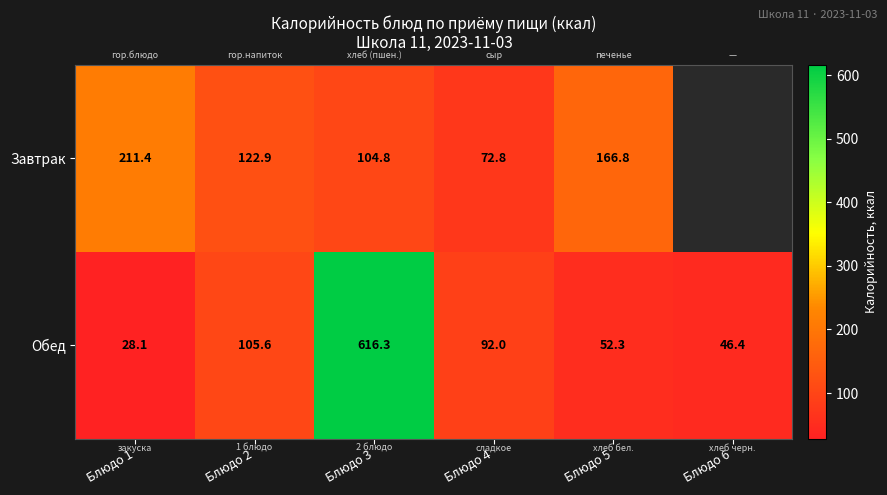

What is the sum of all Обед values?

940.7